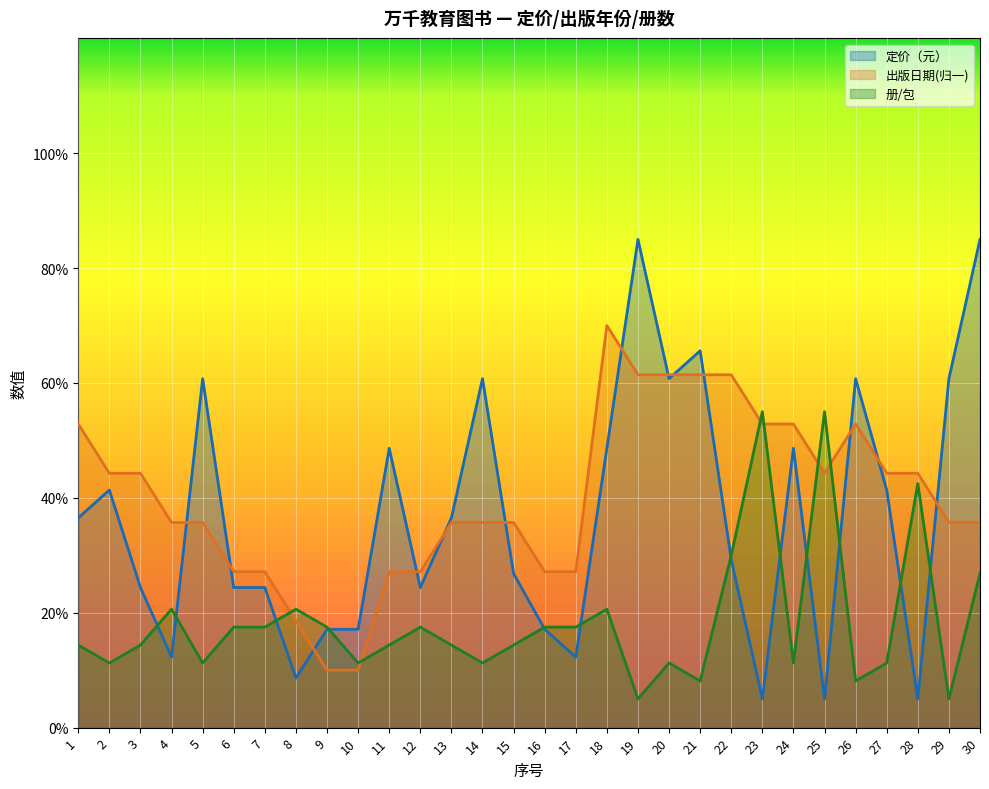

How many values in the 册/包 series are below 14?

11